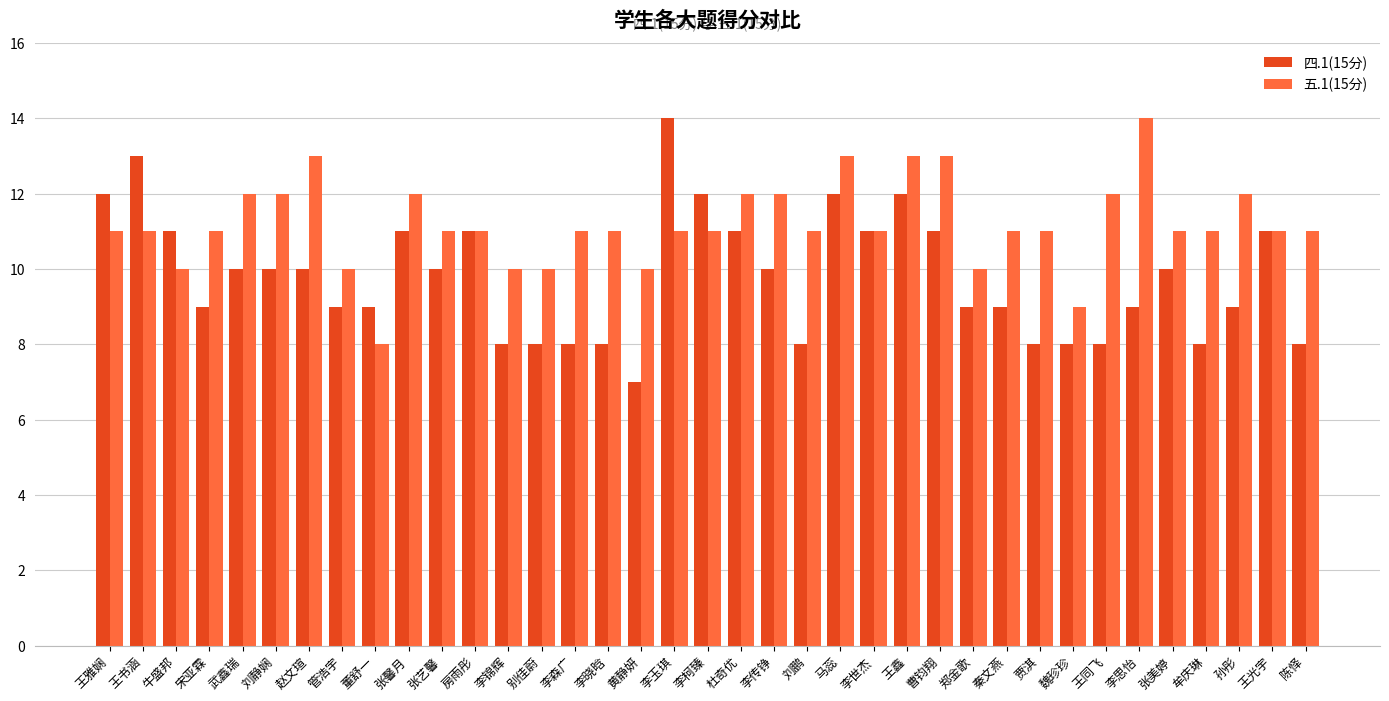

How many bars are there in total?

74